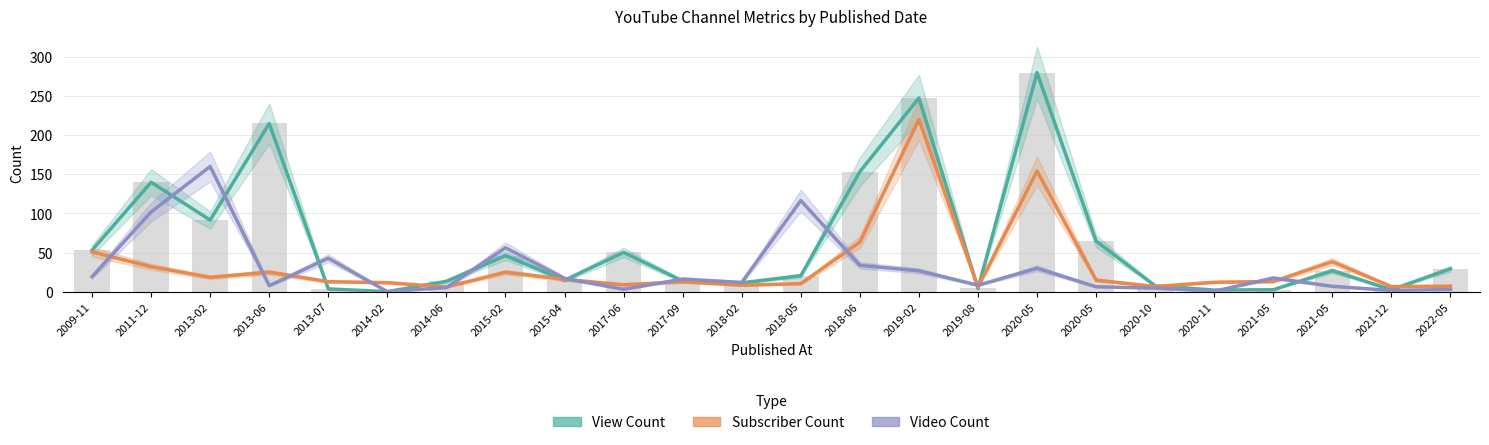

The value of Video Count at 2022-05 is 2.8. True or false?

True